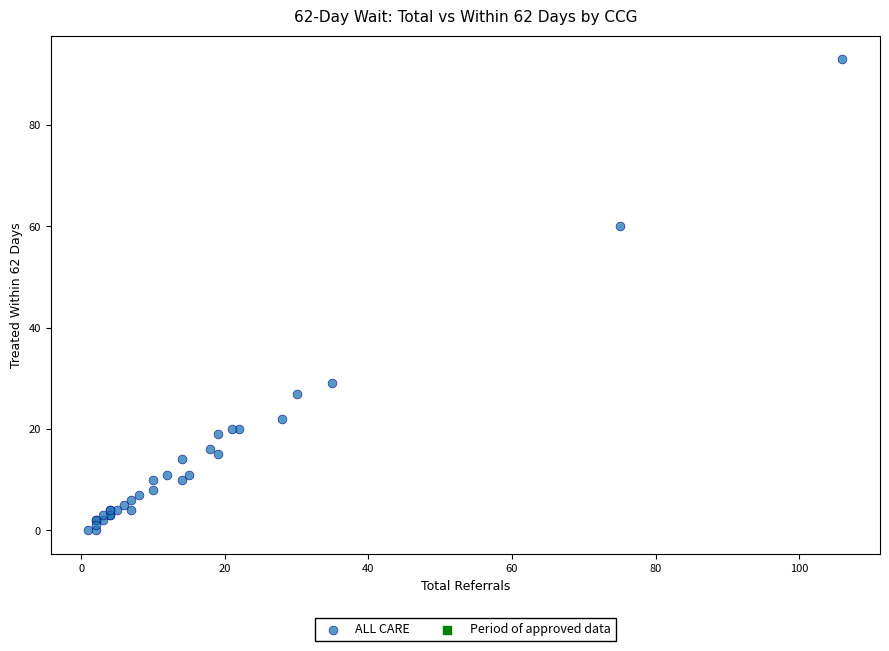

What Y value in the scatter plot is closest to 46?

60